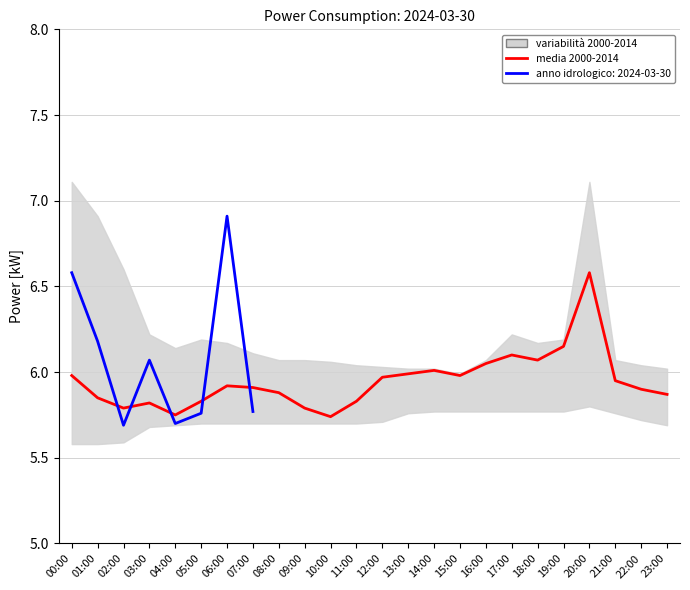

Reading left to right, transcribe all the data shown in this chart.

00:00=6.0	01:00=5.8	02:00=5.8	03:00=5.8	04:00=5.8	05:00=5.8	06:00=5.9	07:00=5.9	08:00=5.9	09:00=5.8	10:00=5.7	11:00=5.8	12:00=6.0	13:00=6.0	14:00=6.0	15:00=6.0	16:00=6.0	17:00=6.1	18:00=6.1	19:00=6.2	20:00=6.6	21:00=6.0	22:00=5.9	23:00=5.9